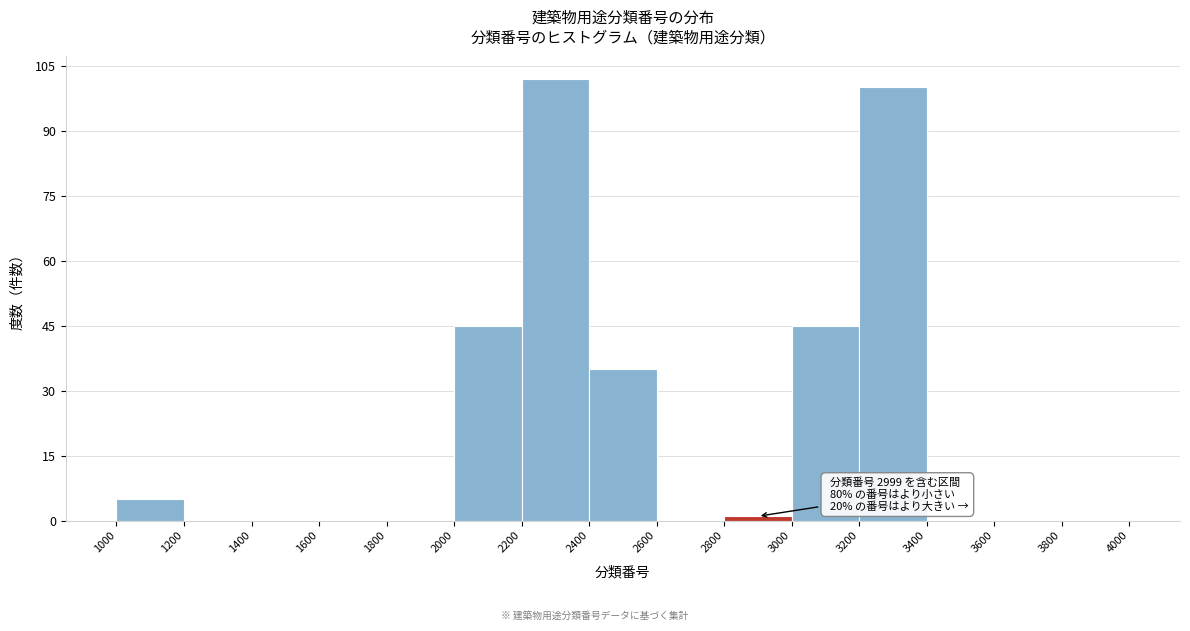

Which range on the x-axis has the tallest bar?

2200 to 2400